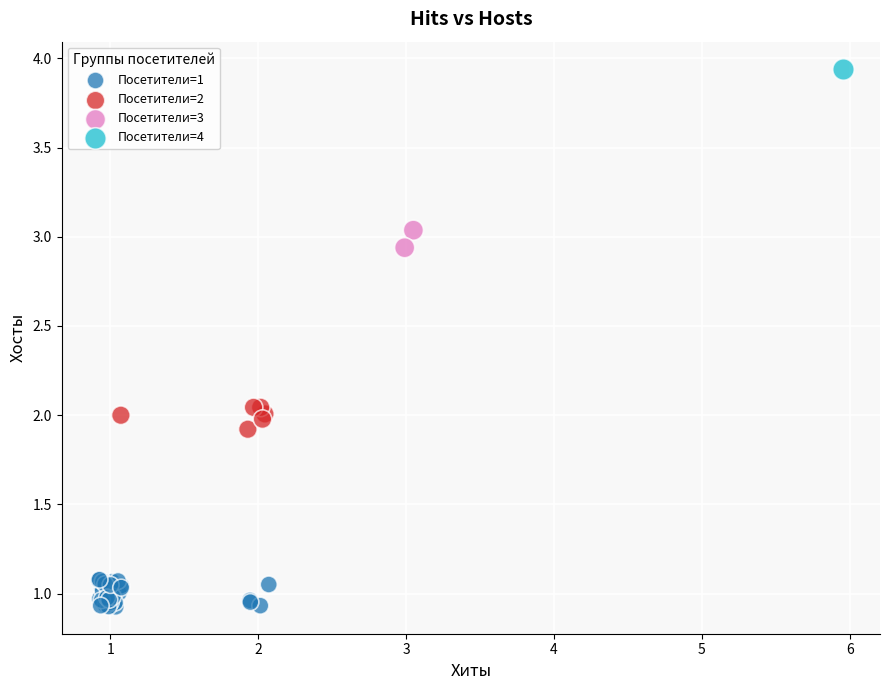

What are all the series names shown in the legend?

Посетители=1, Посетители=2, Посетители=3, Посетители=4